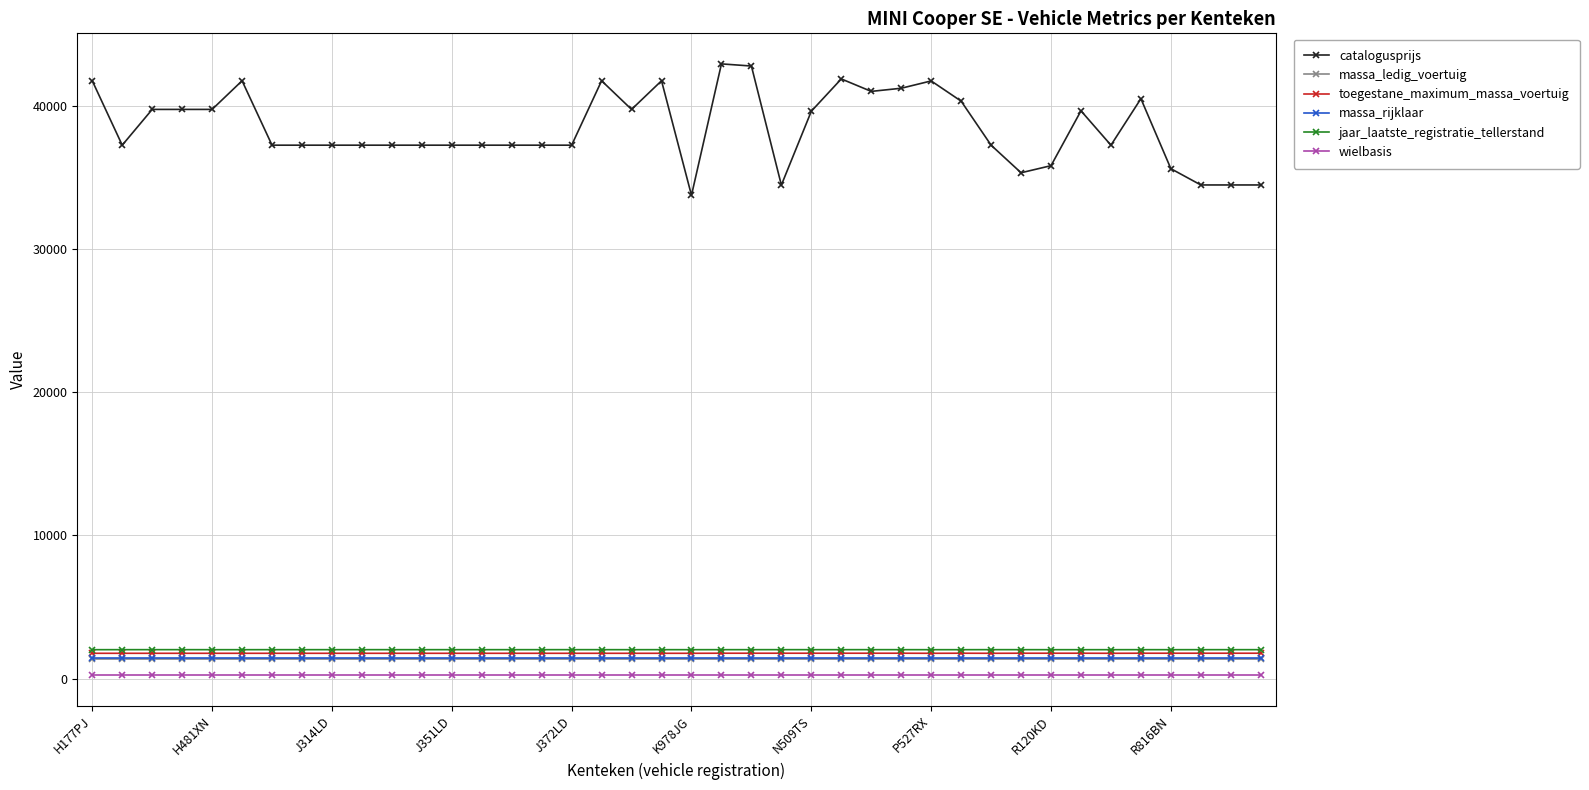

Which series has the widest spread of values?

catalogusprijs